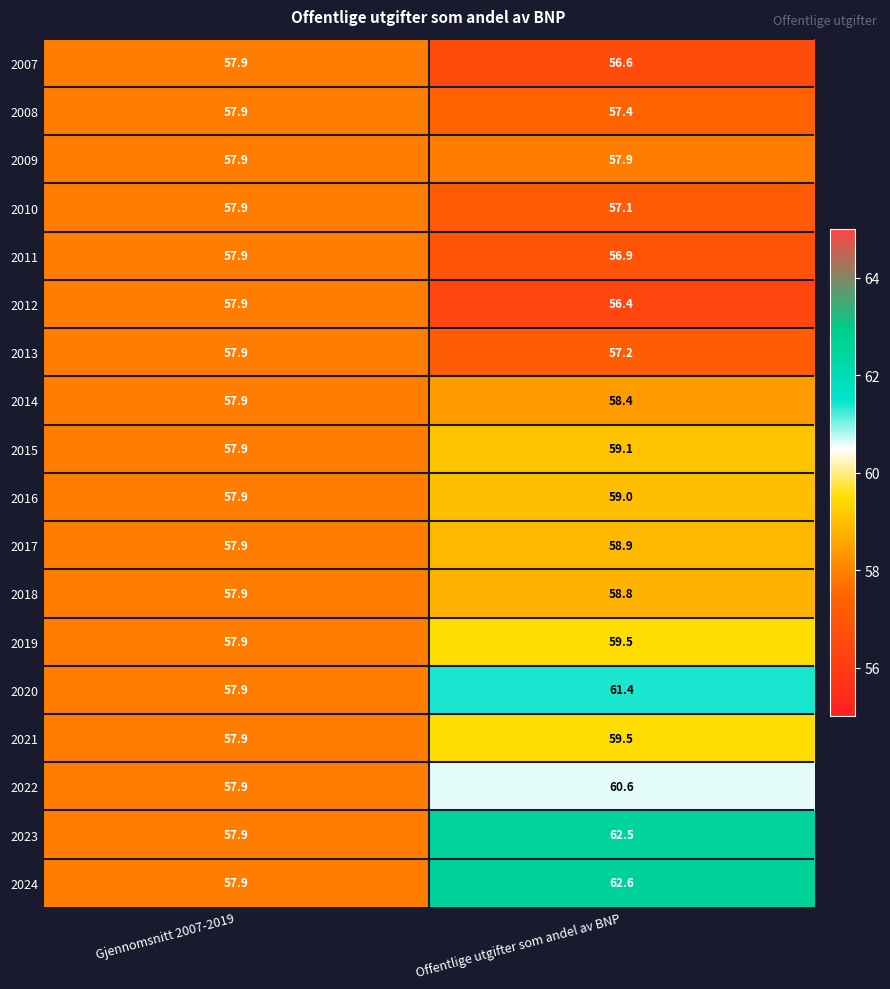

What is the approximate value of 2018 at Gjennomsnitt 2007-2019?

57.9